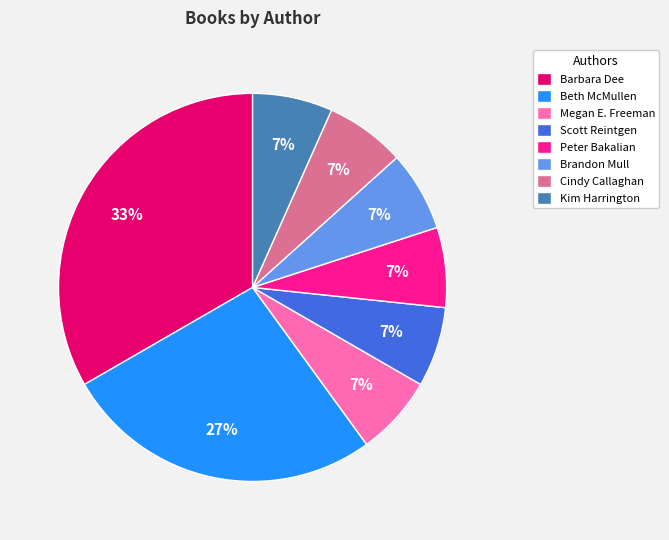

Is it true that Beth McMullen is 12% of the pie?

False